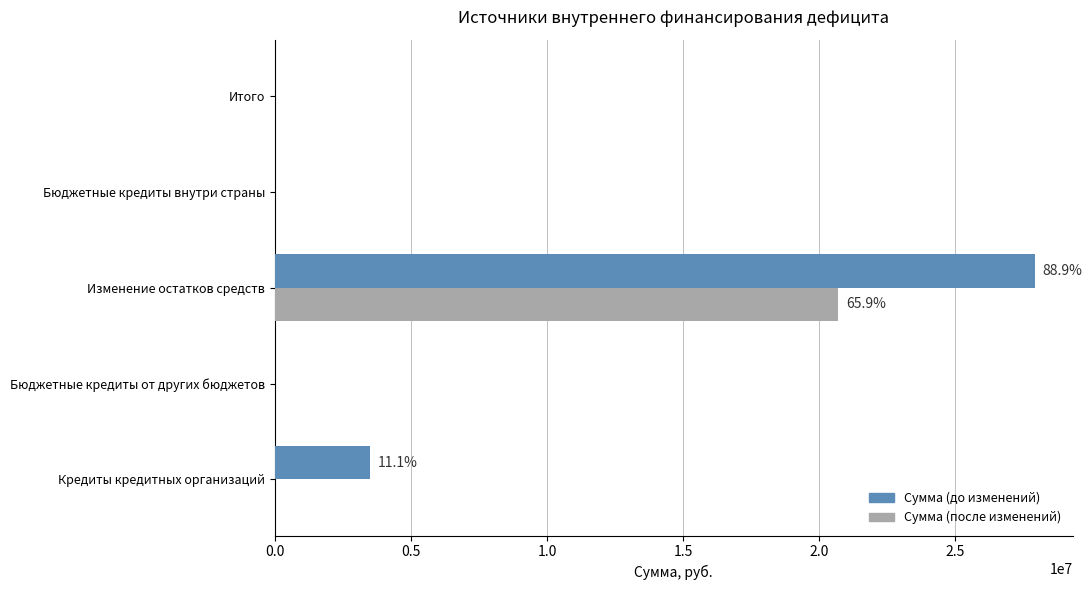

Which category has the highest value in the Сумма (после изменений) series?

Изменение остатков средств